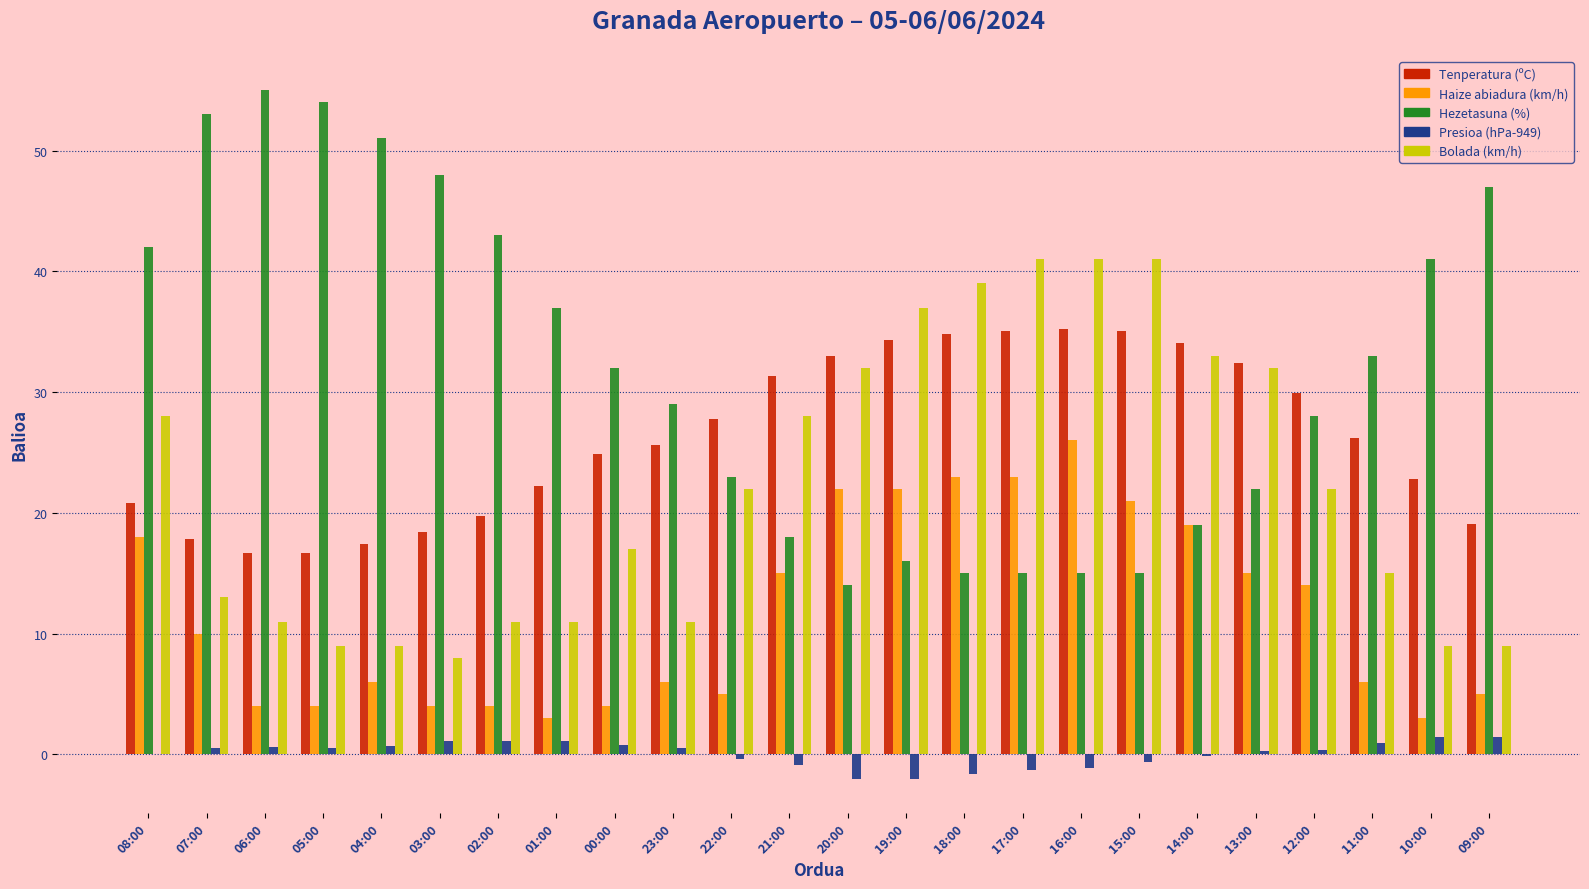

Which series has the largest total across all categories?

Hezetasuna (%)